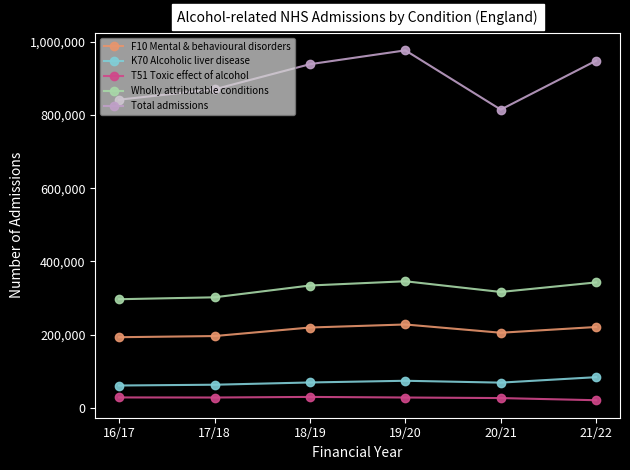

What is the label of the 3rd point from the left?

18/19